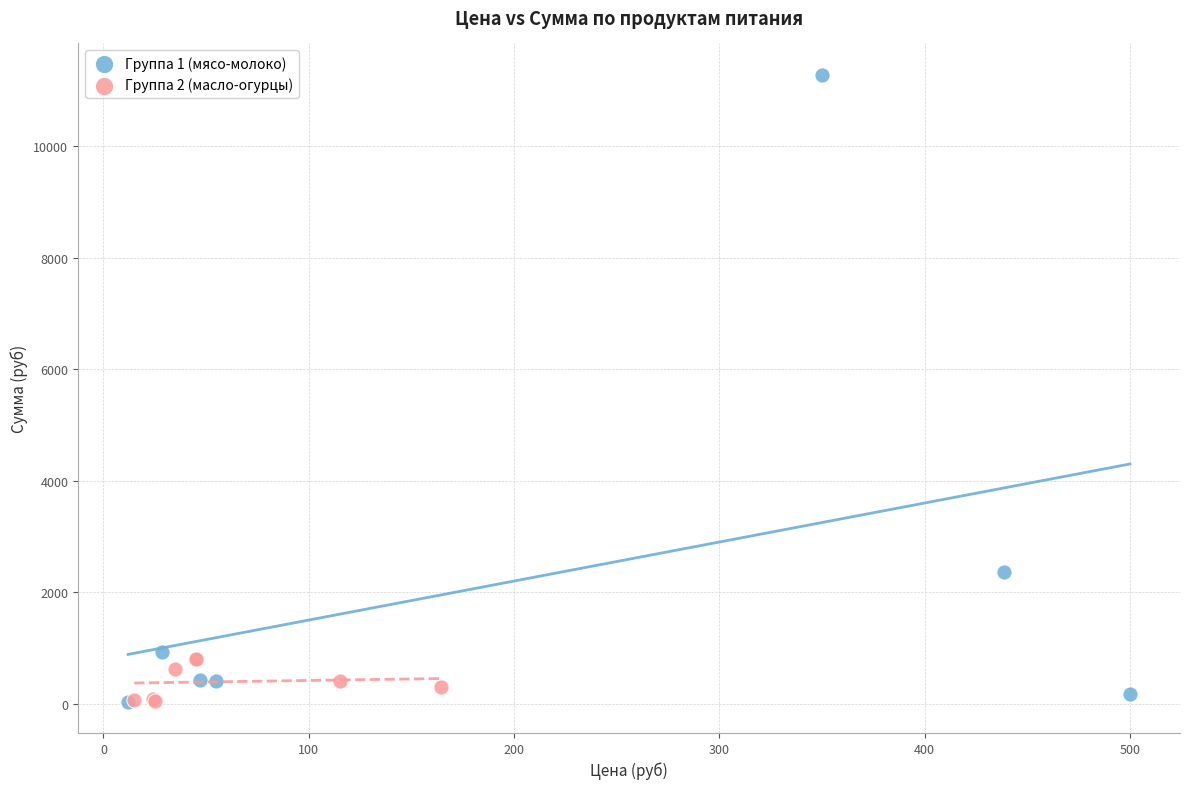

Which series contains the highest Y value?

Группа 1 (мясо-молоко)